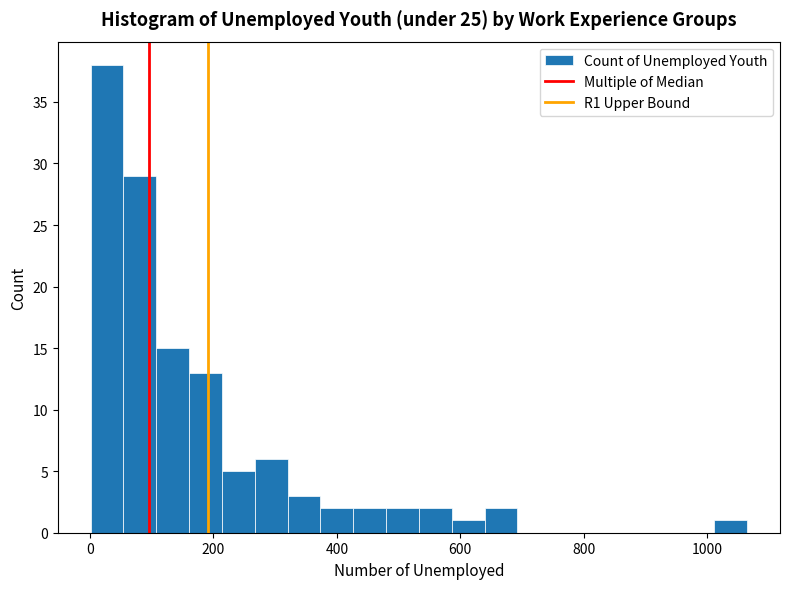

Around what value on the x-axis is the tallest bar? Give the approximate position of its centre, as read against the axis.

20